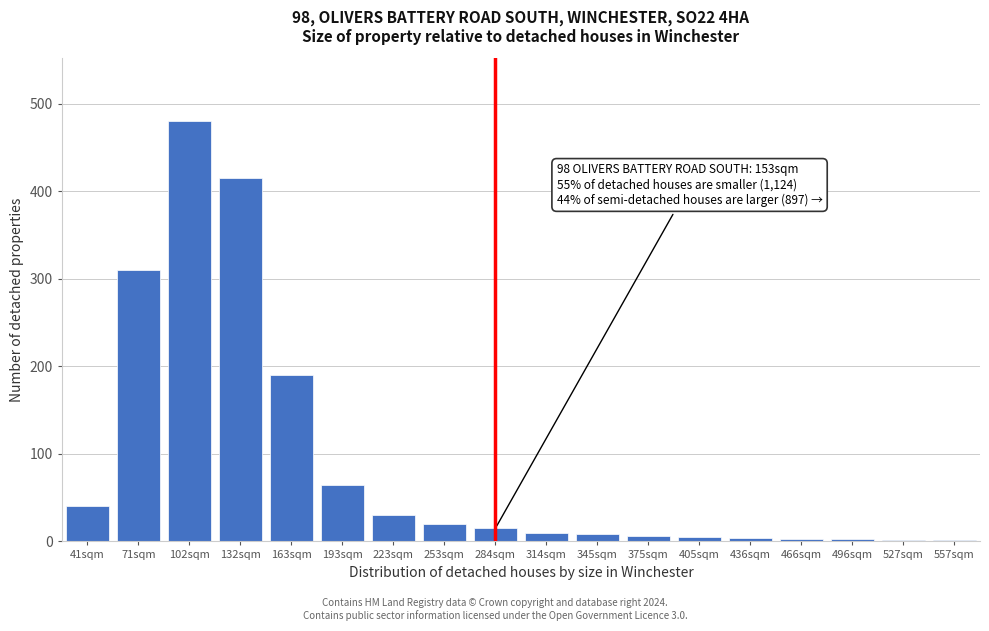

What is the label of the 7th bar from the left?

223sqm